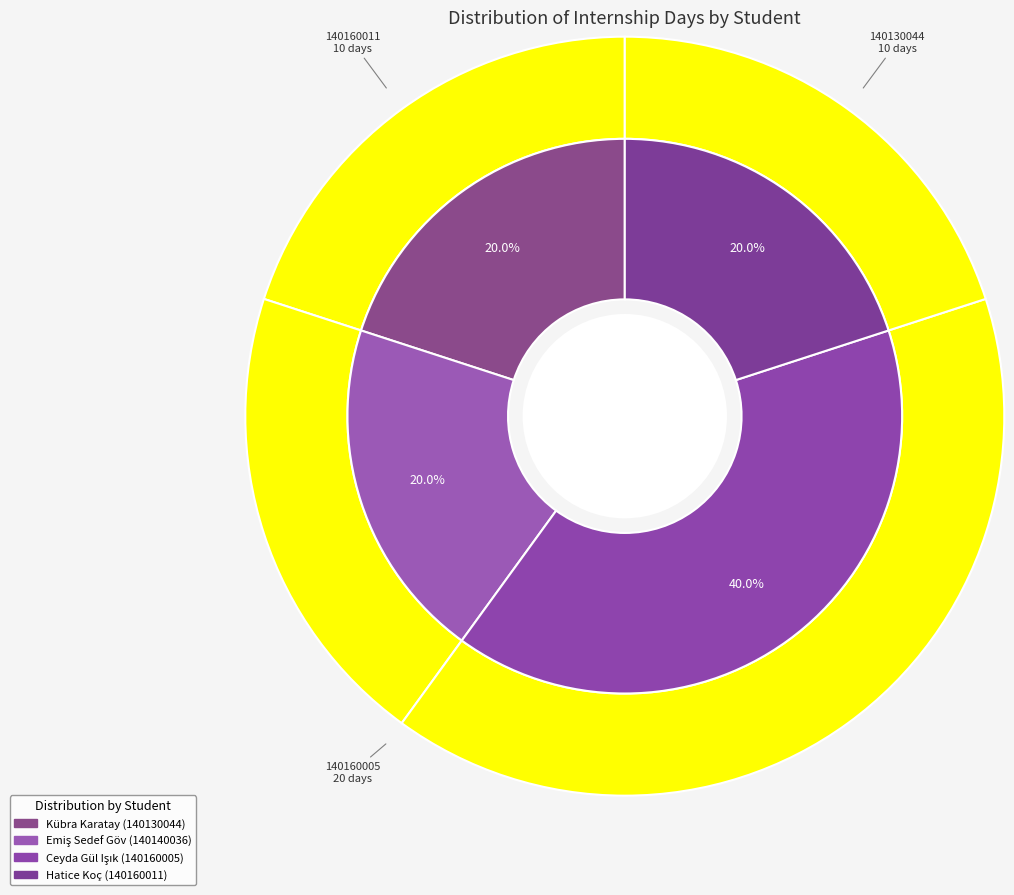

True or false: 140160011 accounts for 34% of the total.

False